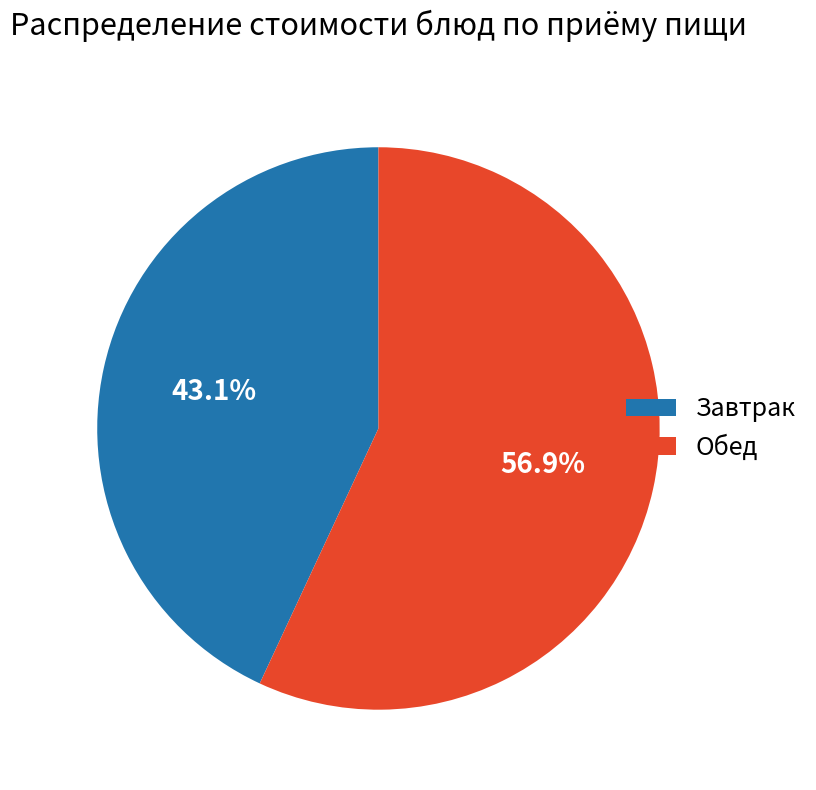

What portion of the pie excludes Обед?

43.1%